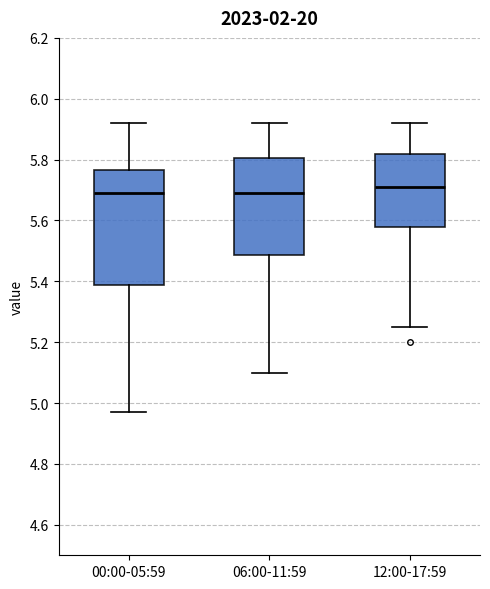

Reading left to right, transcribe this box plot: for each box, give where its median line is, the range the box spans, and where its two whiskers end, as read against the y-axis. The values are not printed on the chart, so give them approximately, as read against the axis.

00:00-05:59: median 5.70, box 5.38 to 5.76, whiskers 4.98 to 5.92
06:00-11:59: median 5.70, box 5.48 to 5.80, whiskers 5.10 to 5.92
12:00-17:59: median 5.72, box 5.58 to 5.82, whiskers 5.26 to 5.92